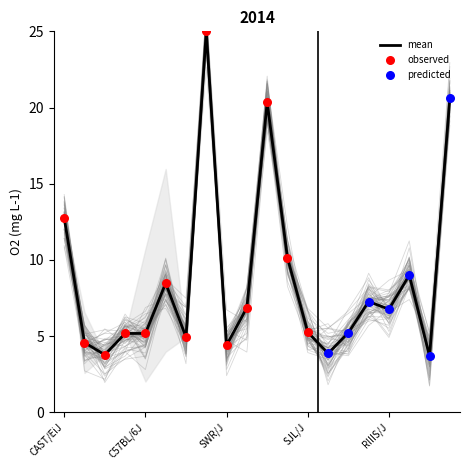

At which label is mean closest to 14?

CAST/EiJ